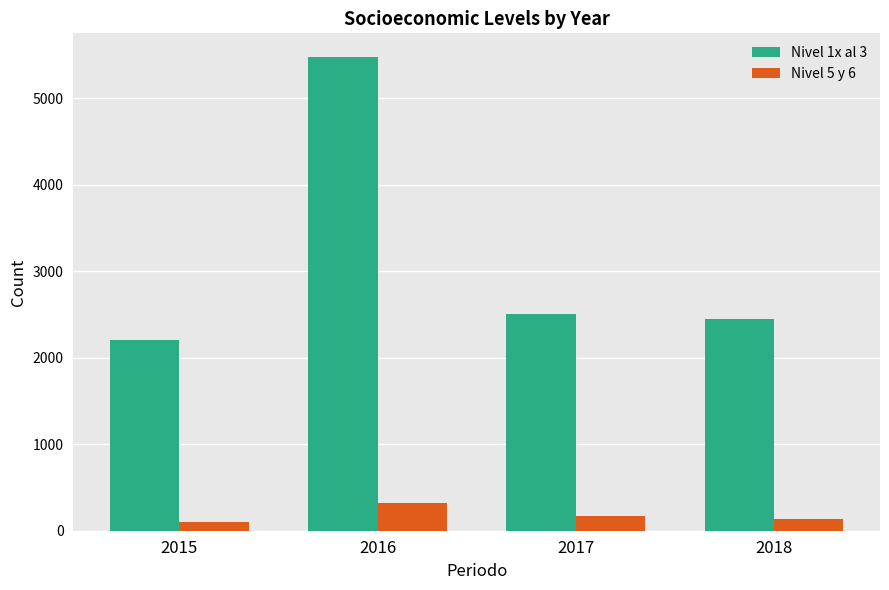

How many bars are there in each group?

2